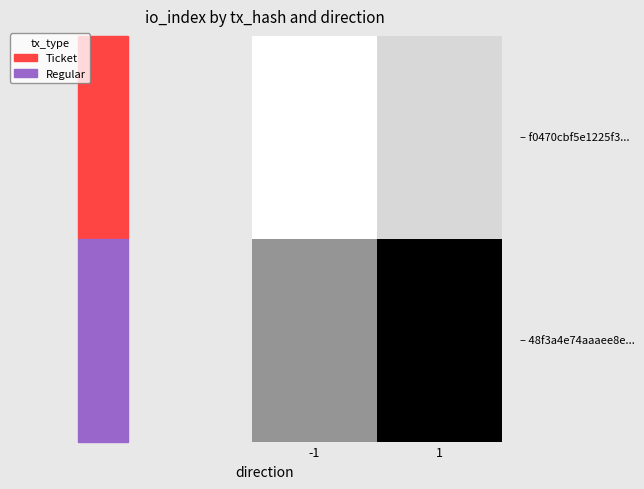

What is the maximum value shown in the chart?

3